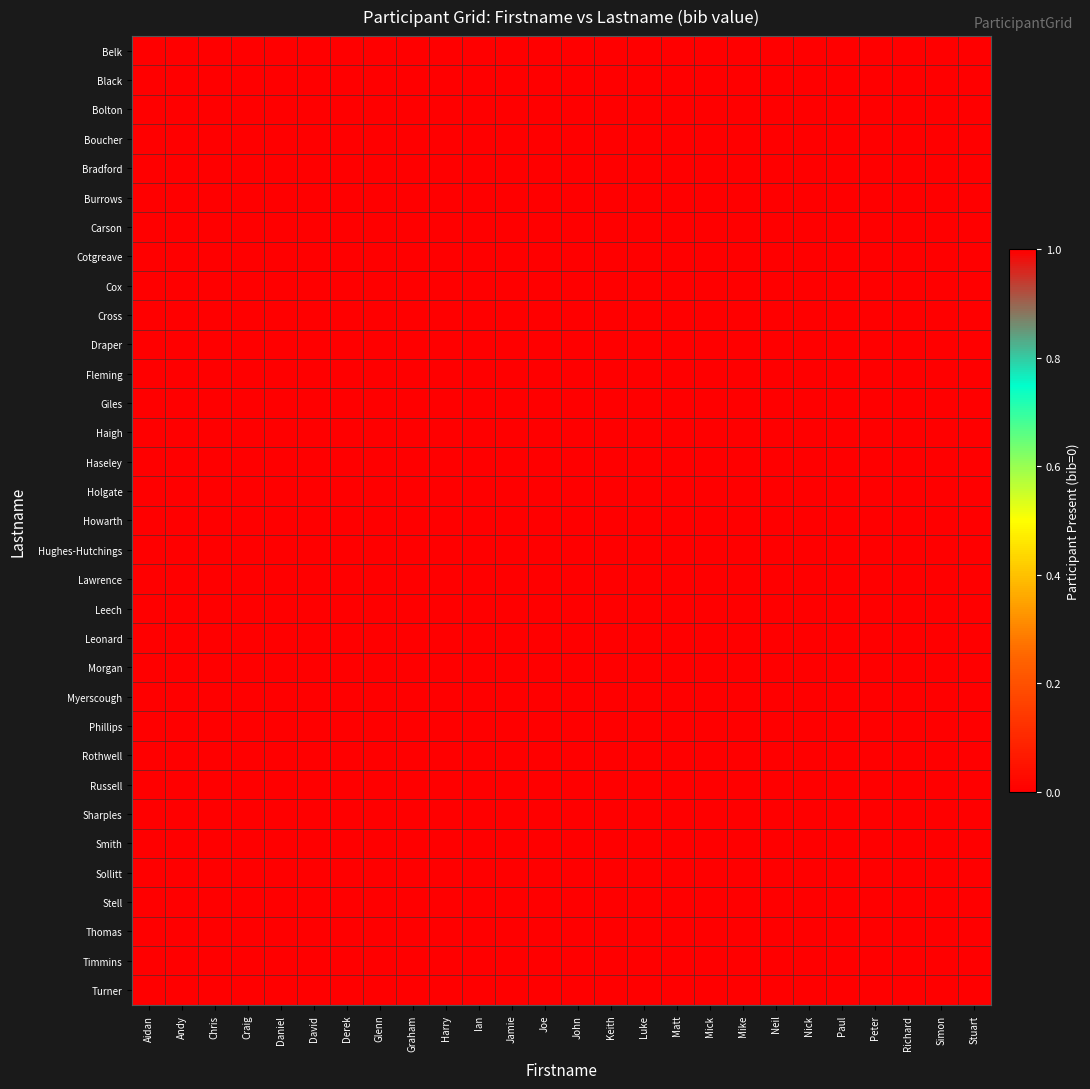

What is the difference between the highest and lowest values at John?

1